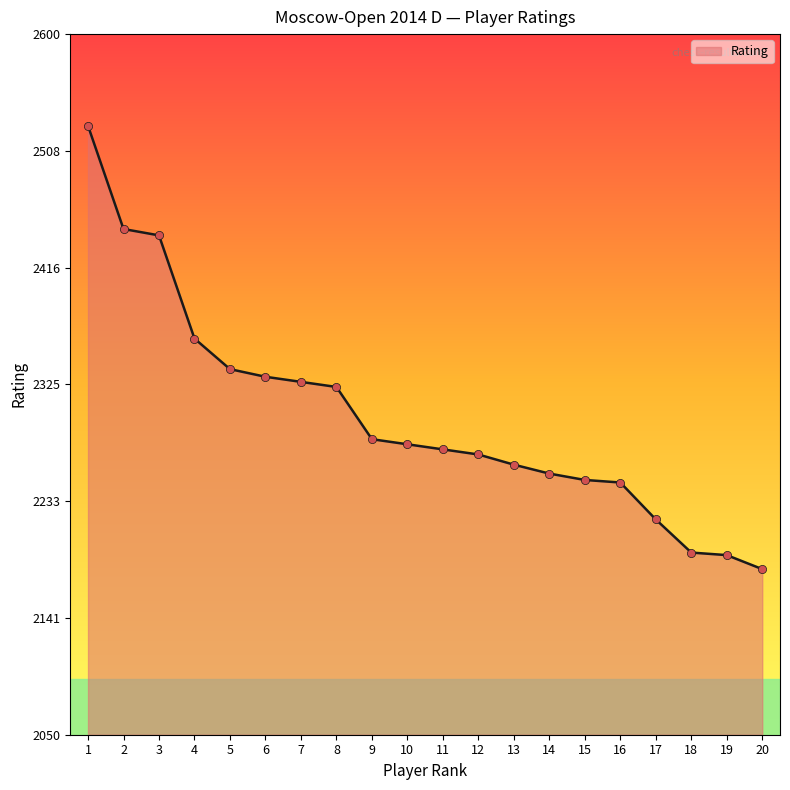

Between 1 and 12, which is larger?

1